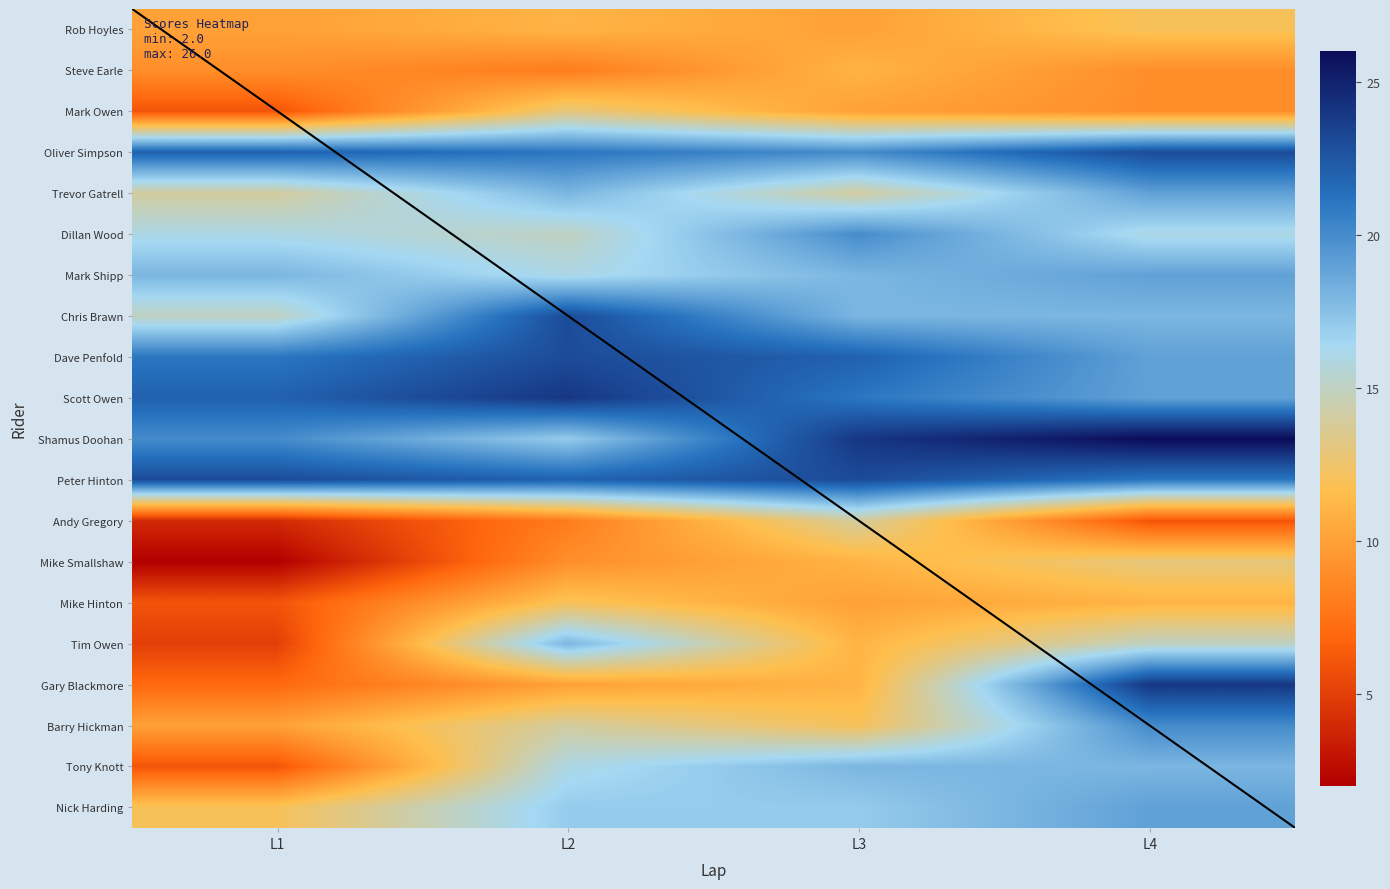

How many series are shown in this chart?

20